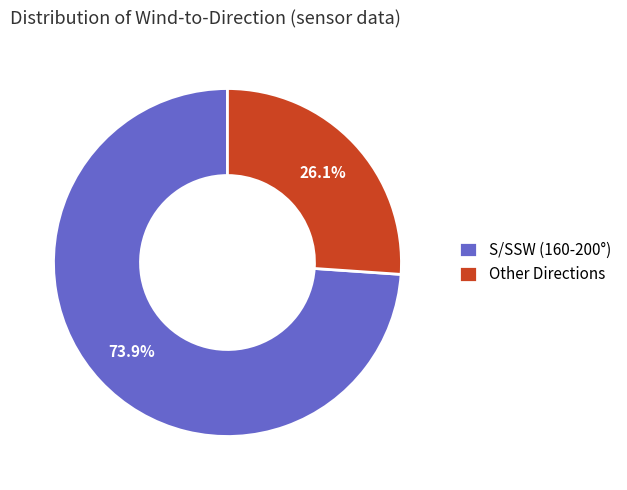

Approximately how many times larger is the value at S/SSW (160-200°) compared to Other Directions?

2.8